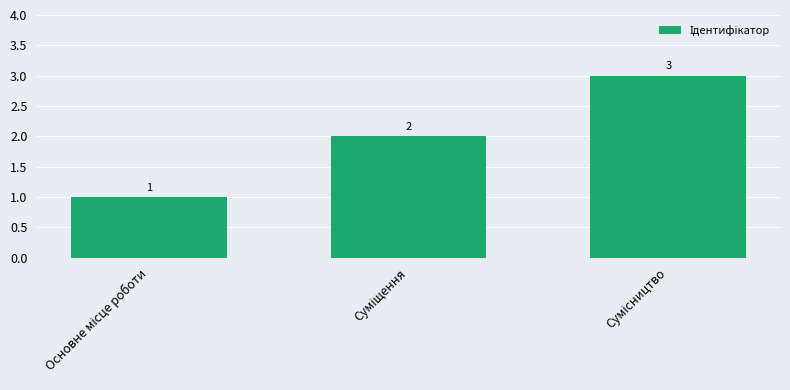

How many categories are shown in the chart?

3